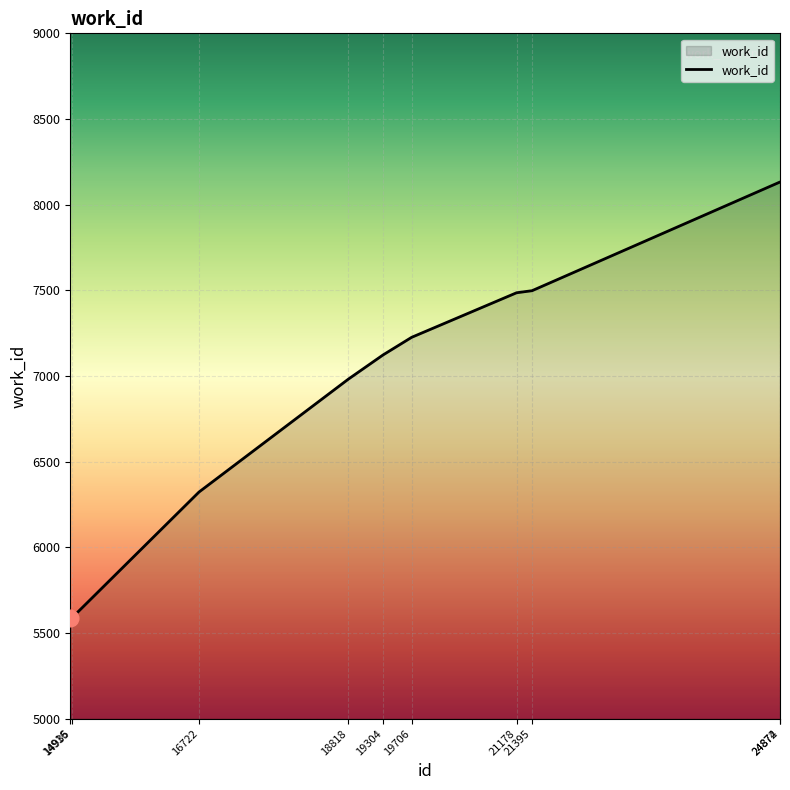

What is the maximum value shown in the chart?

8132